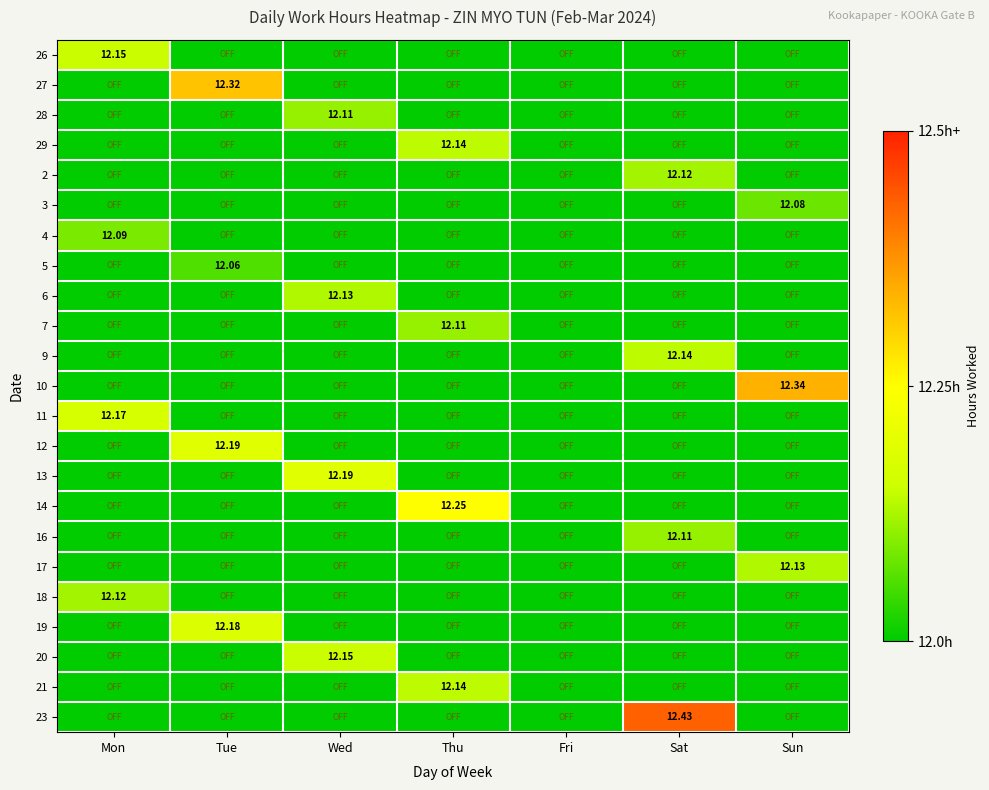

How many data points in 2 are above 0?

1